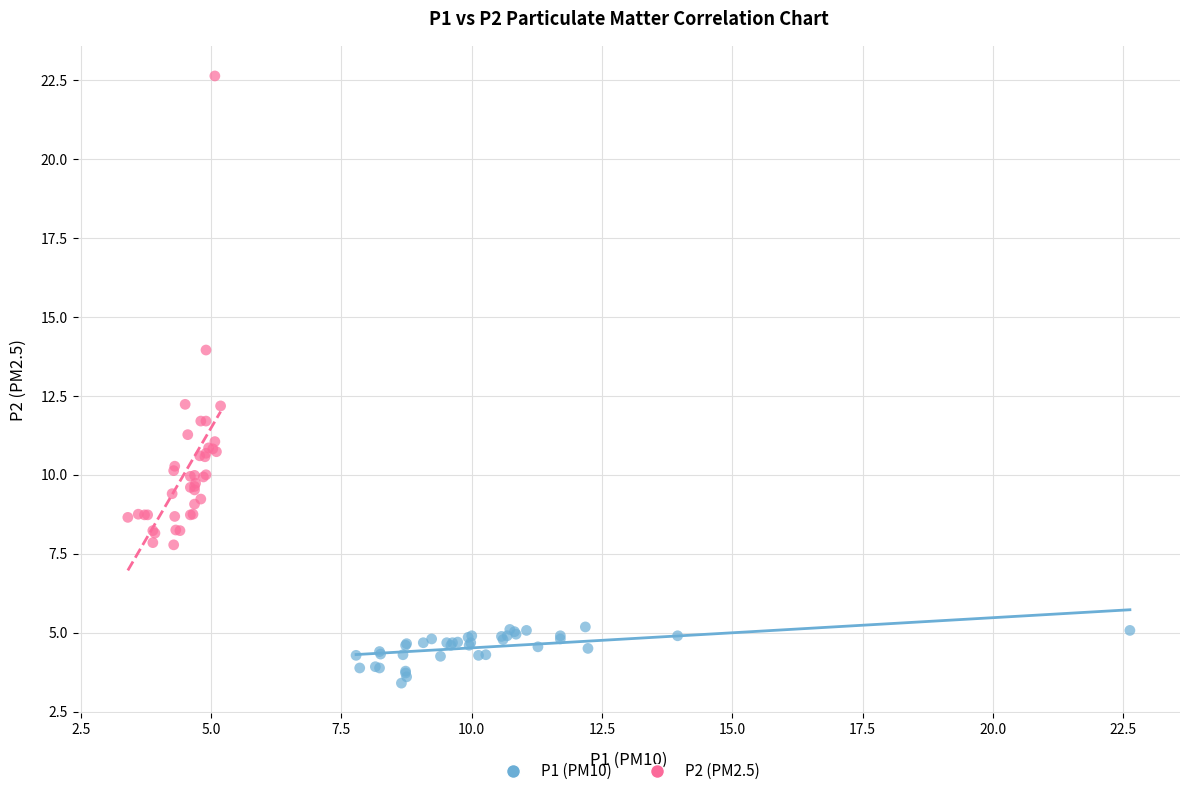

Which series contains the lowest Y value?

P1 (PM10)